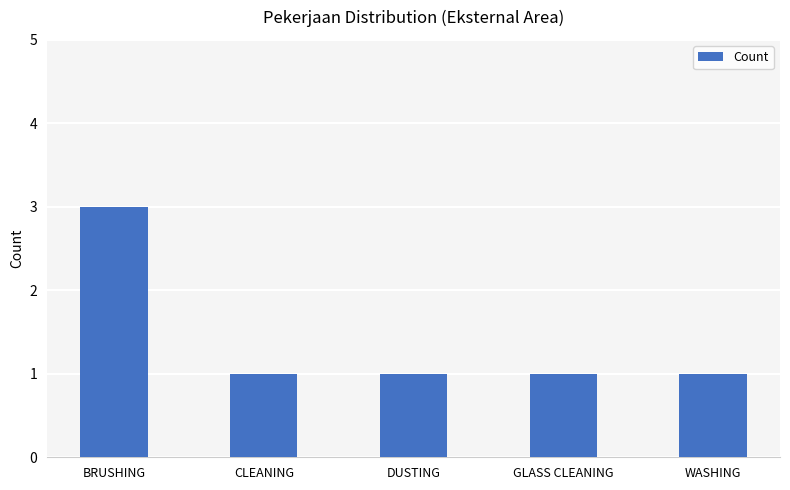

How many distinct data groups are displayed?

1